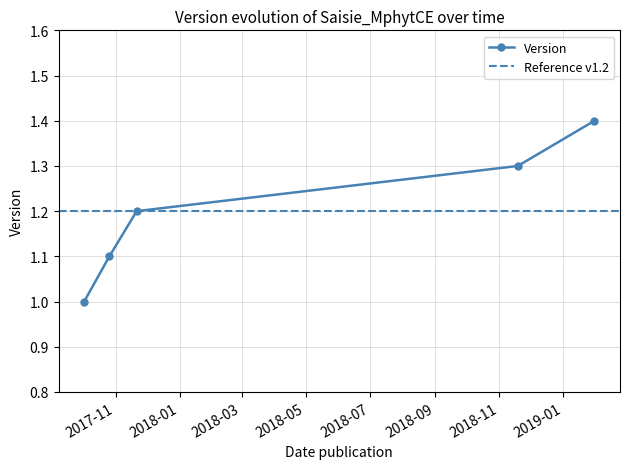

The value at 2017-10-02 is 1.0. True or false?

True